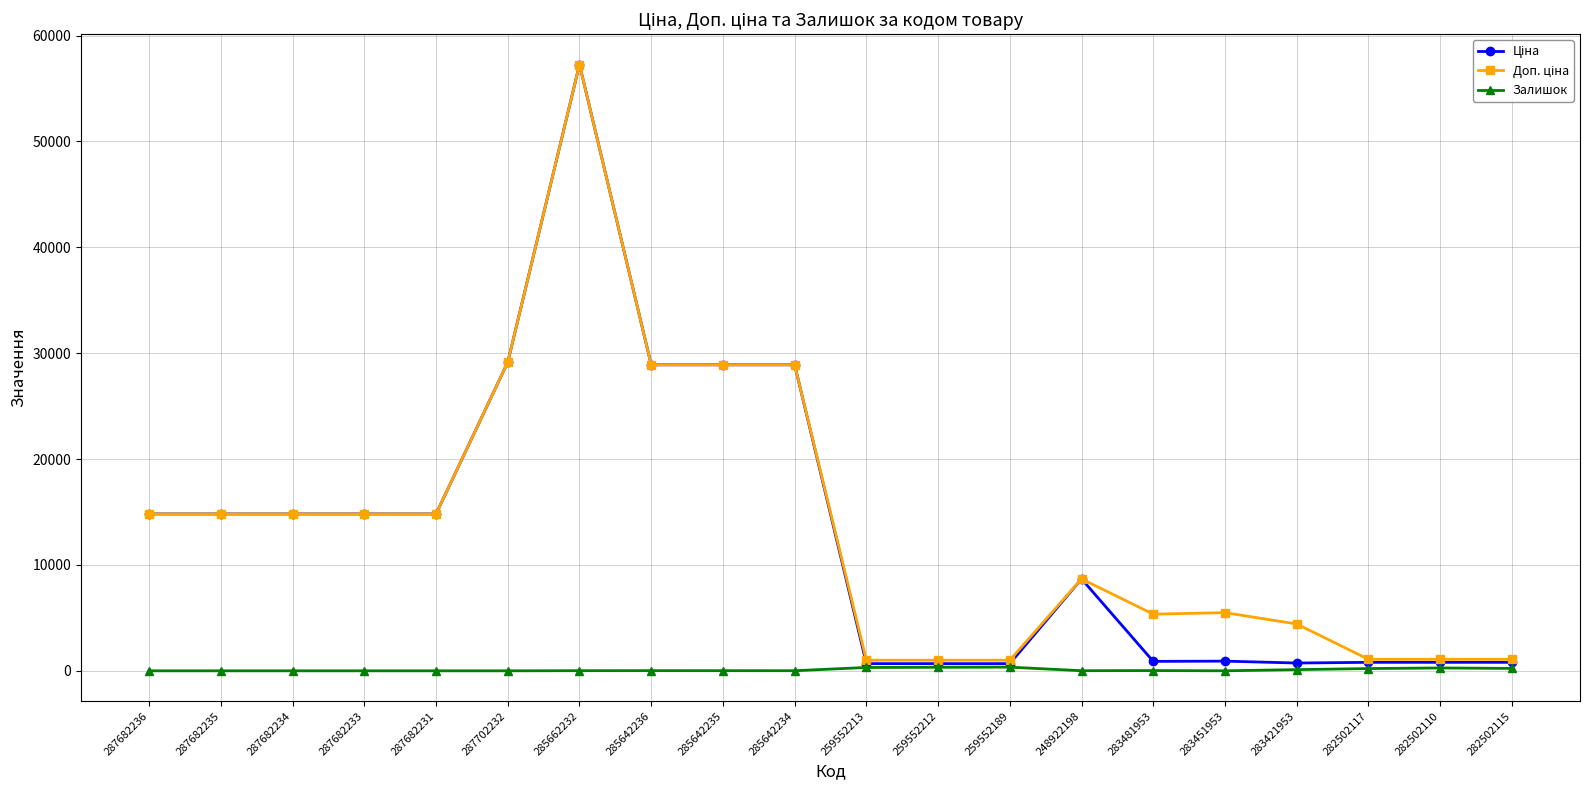

What is the sum of all Залишок values?

1917.0